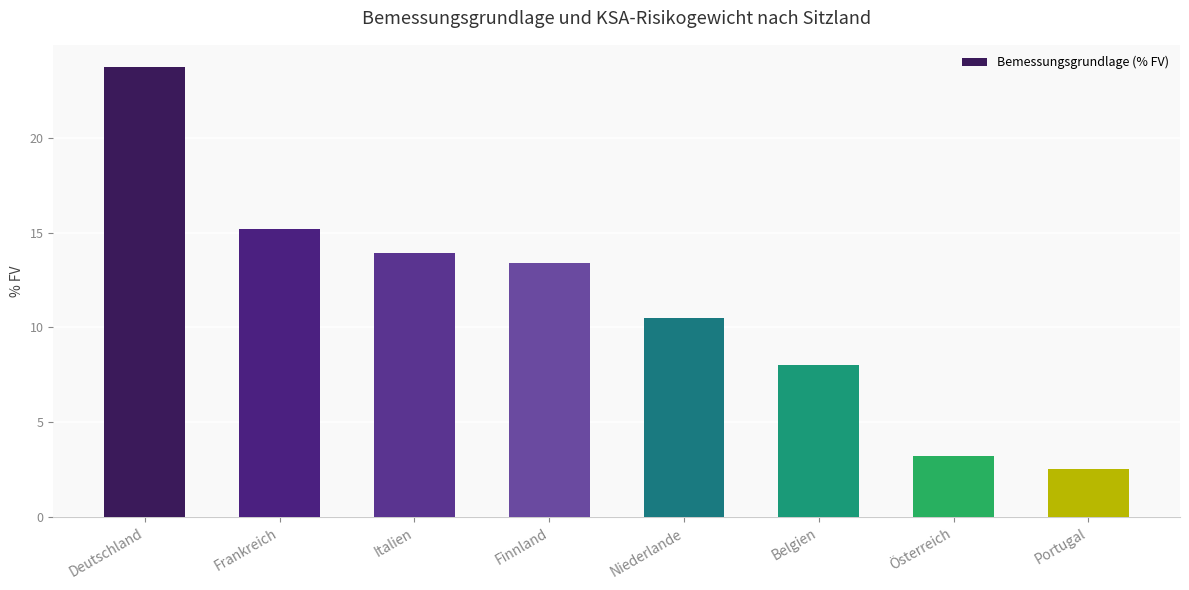

Rank the categories by value from lowest to highest.

Portugal, Österreich, Belgien, Niederlande, Finnland, Italien, Frankreich, Deutschland